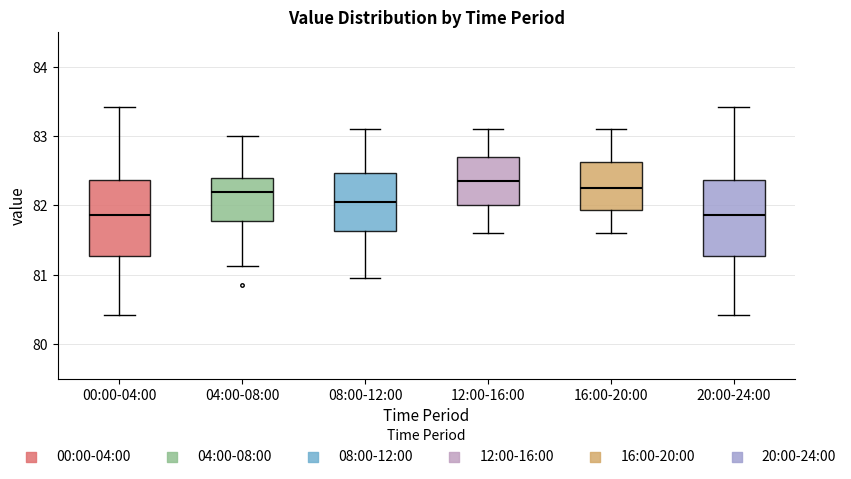

Reading left to right, read every box against the y-axis: the position of its median line, the range the box covers, and the ends of its whiskers. The values are not printed on the chart, so give them approximately, as read against the axis.

00:00-04:00: median 81.9, box 81.3 to 82.4, whiskers 80.4 to 83.4
04:00-08:00: median 82.2, box 81.8 to 82.4, whiskers 81.1 to 83.0
08:00-12:00: median 82.1, box 81.6 to 82.5, whiskers 81.0 to 83.1
12:00-16:00: median 82.4, box 82.0 to 82.7, whiskers 81.6 to 83.1
16:00-20:00: median 82.3, box 81.9 to 82.6, whiskers 81.6 to 83.1
20:00-24:00: median 81.9, box 81.3 to 82.4, whiskers 80.4 to 83.4